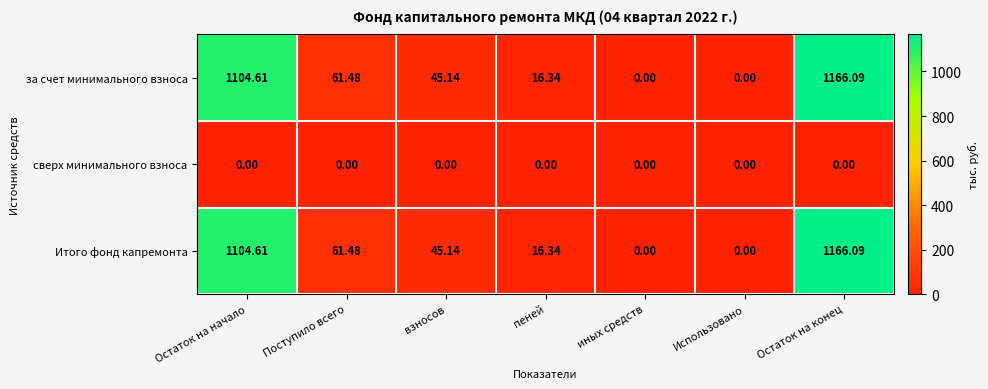

What is the total value across all series at Остаток на конец?

2332.2